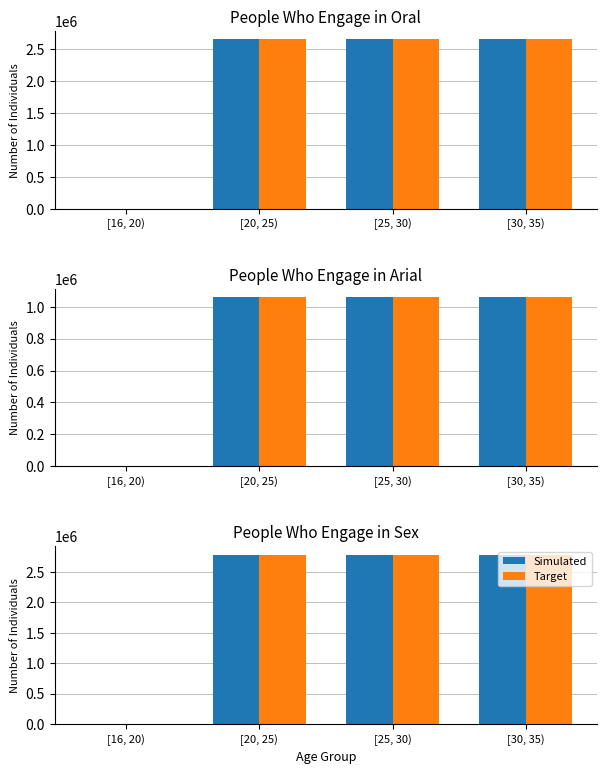

The Target series shows 0.0 at [16, 20). True or false?

True